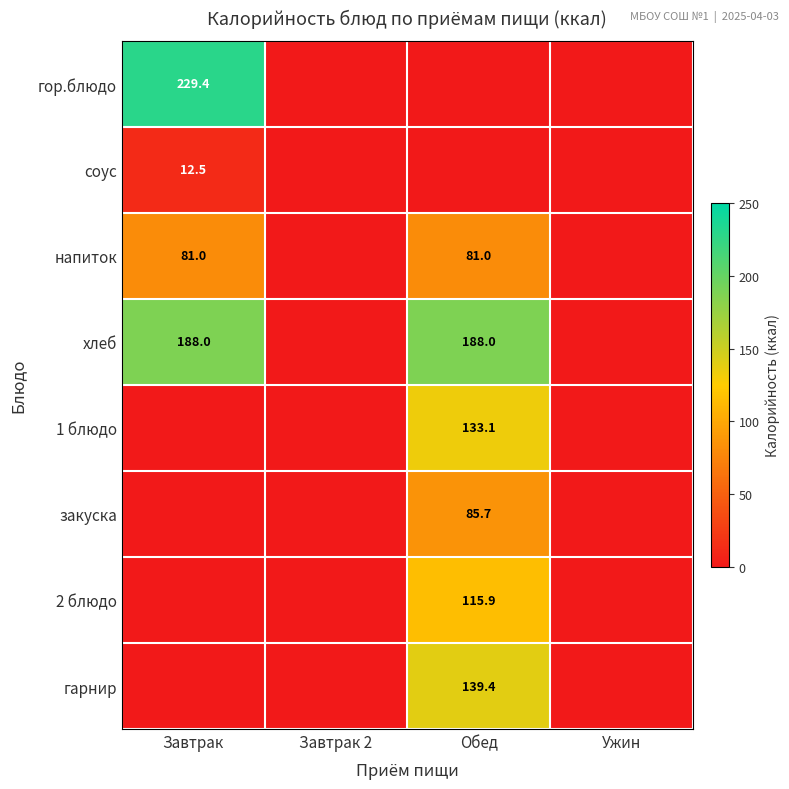

Where is 2 блюдо nearest to the value 57?

Завтрак